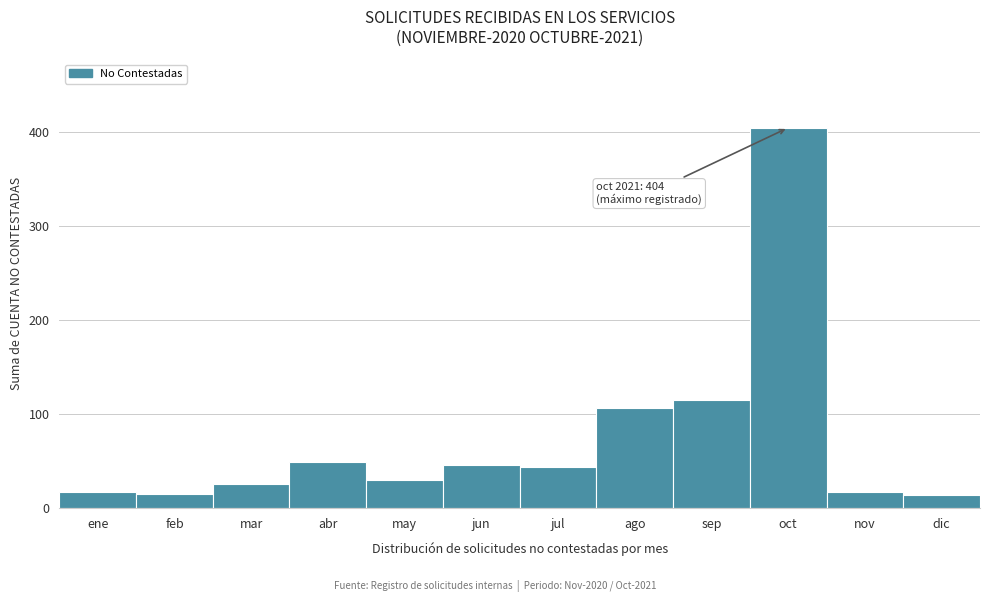

Which has a higher value, jul or nov?

jul